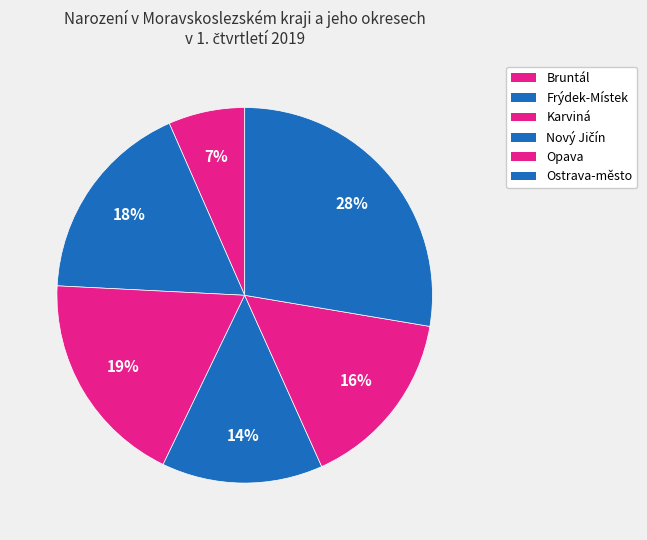

To the nearest percent, what is the average slice percentage?

17%